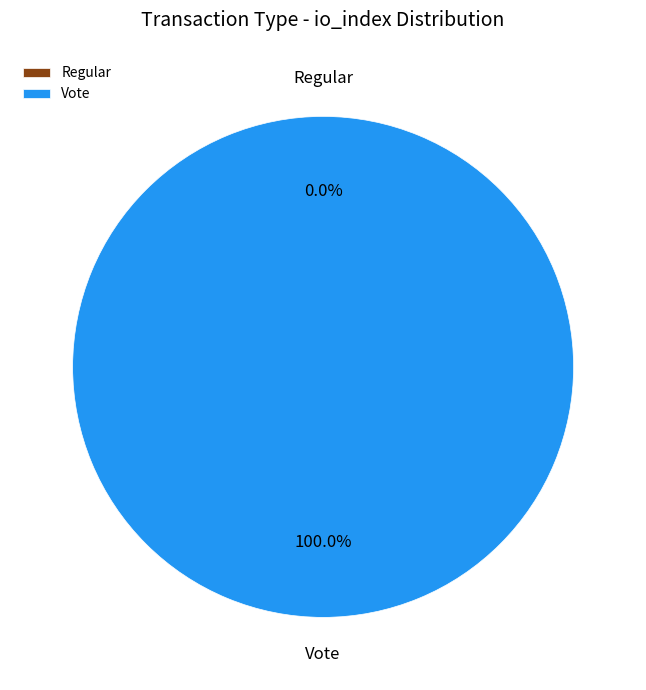

The Vote slice represents 100% of the pie. True or false?

True